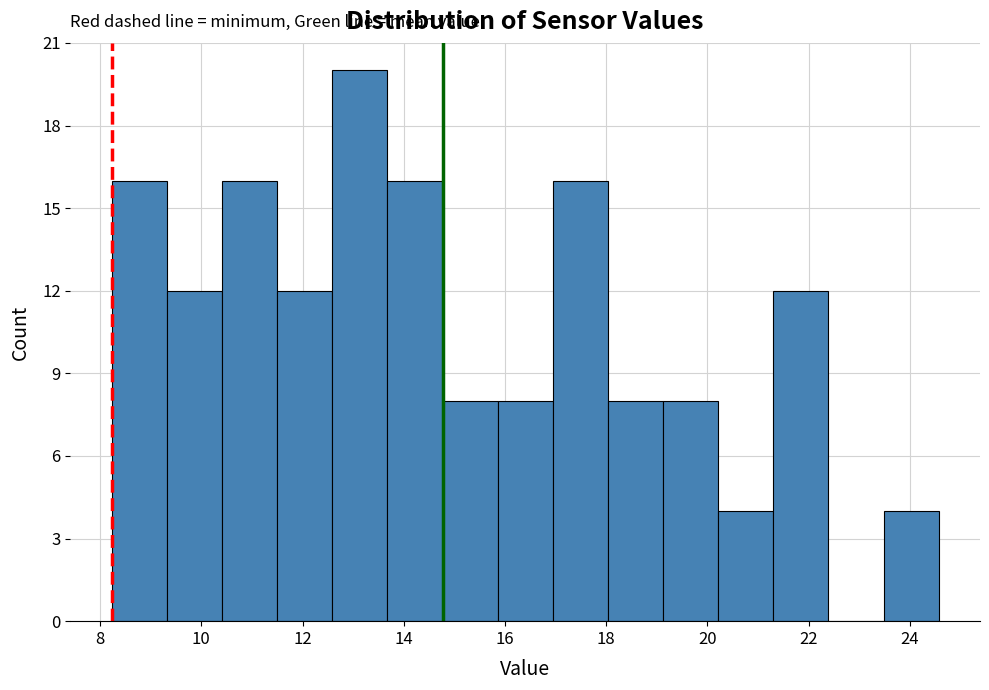

Which range on the x-axis has the tallest bar?

12.6 to 13.6